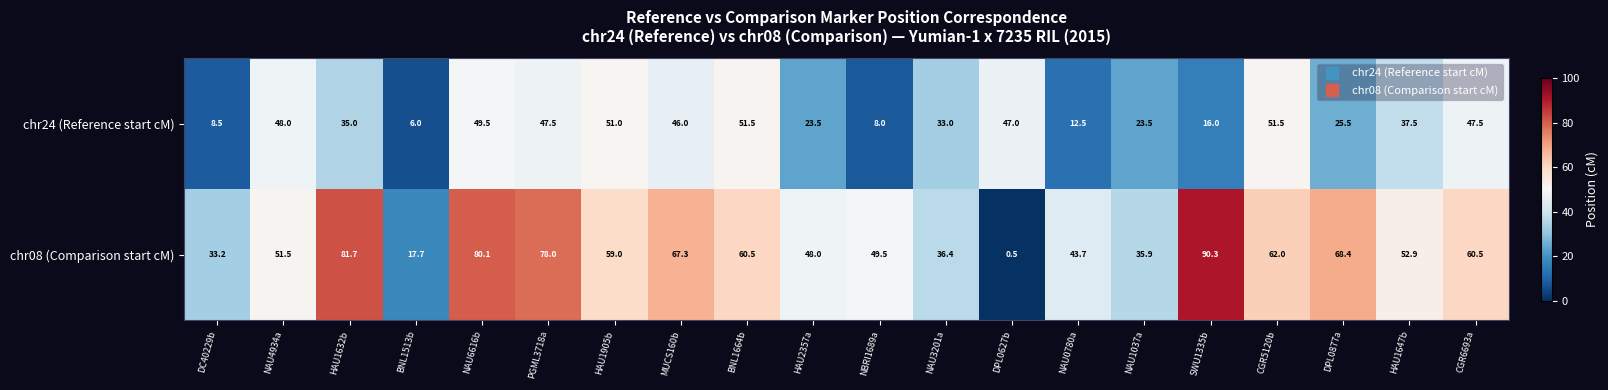

Where does the chr08 (Comparison start cM) series first go above 59?

HAU1632b